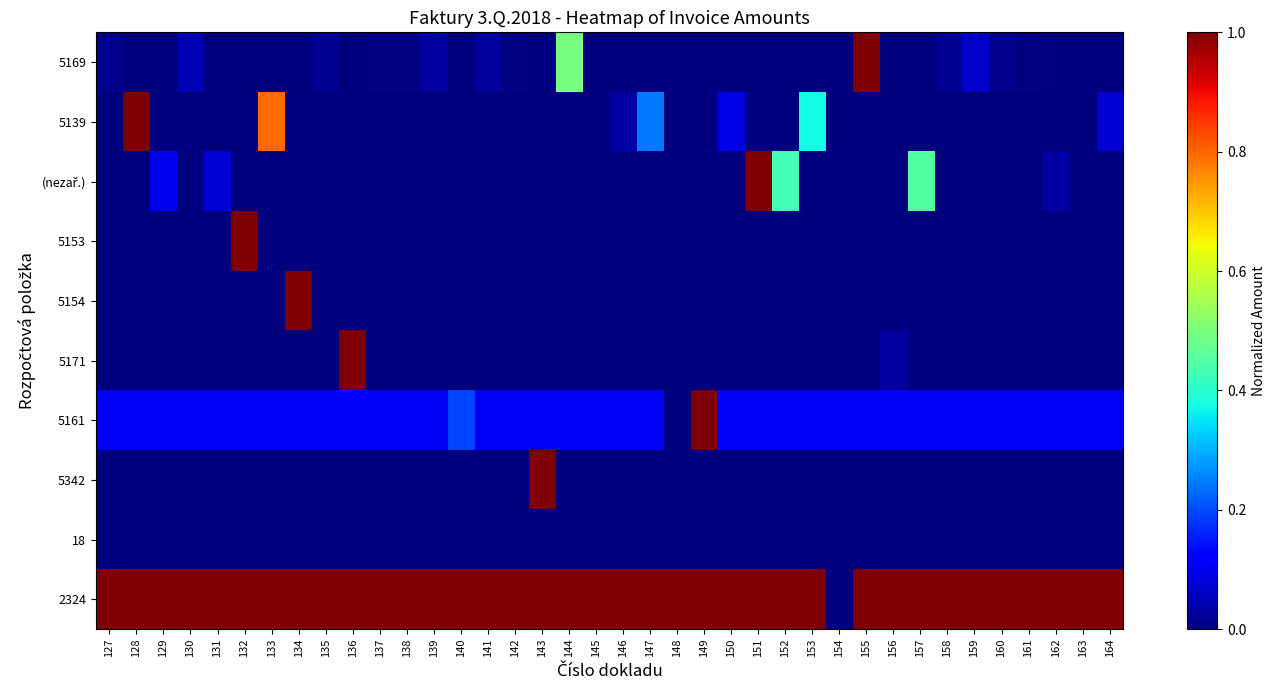

List the series in order of their peak value, highest first.

5169, 5139, (nezař.), 5153, 5154, 5171, 5161, 5342, 2324, 18